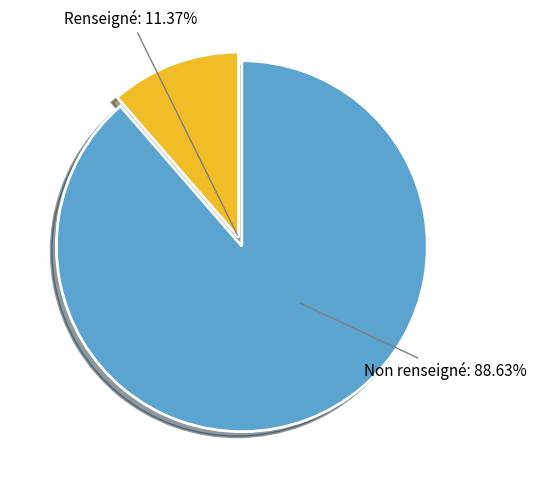

Is there a majority slice in this chart?

Yes